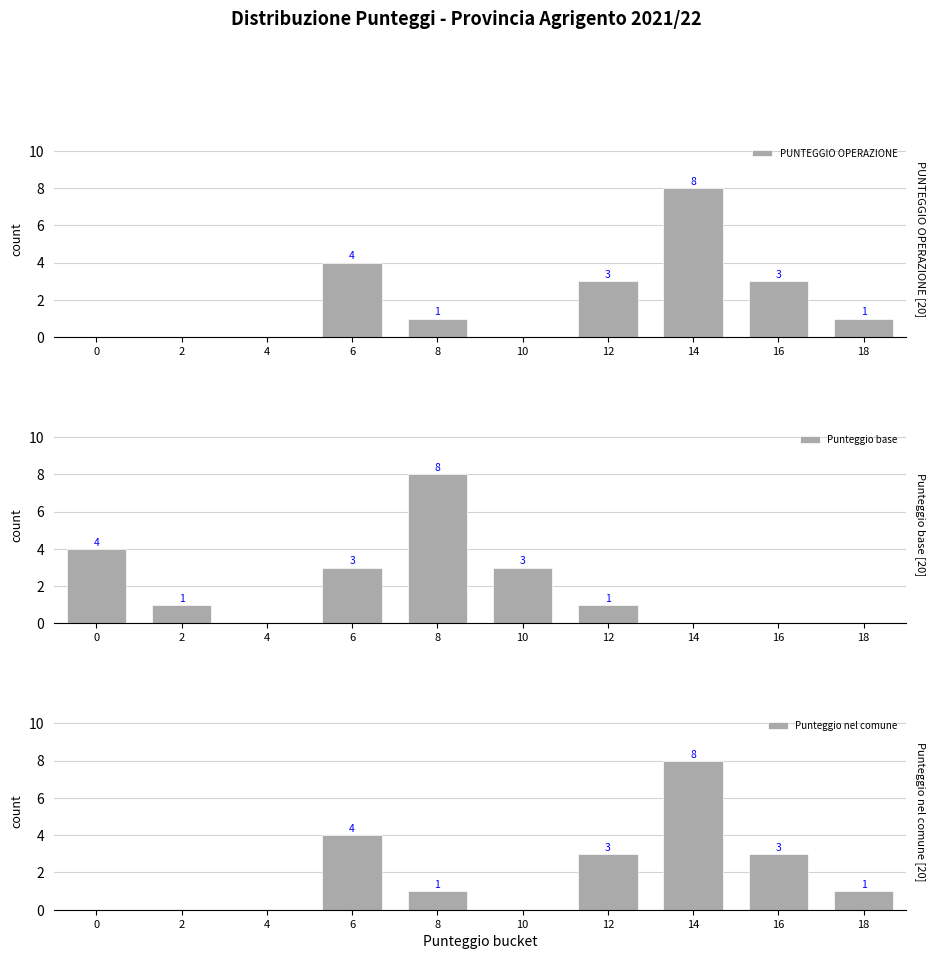

Reading right to left, what are all the values shown in this chart?

PUNTEGGIO OPERAZIONE: 18=1	16=3	14=8	12=3	10=0	8=1	6=4	4=0	2=0	0=0
Punteggio base: 18=0	16=0	14=0	12=1	10=3	8=8	6=3	4=0	2=1	0=4
Punteggio nel comune: 18=1	16=3	14=8	12=3	10=0	8=1	6=4	4=0	2=0	0=0